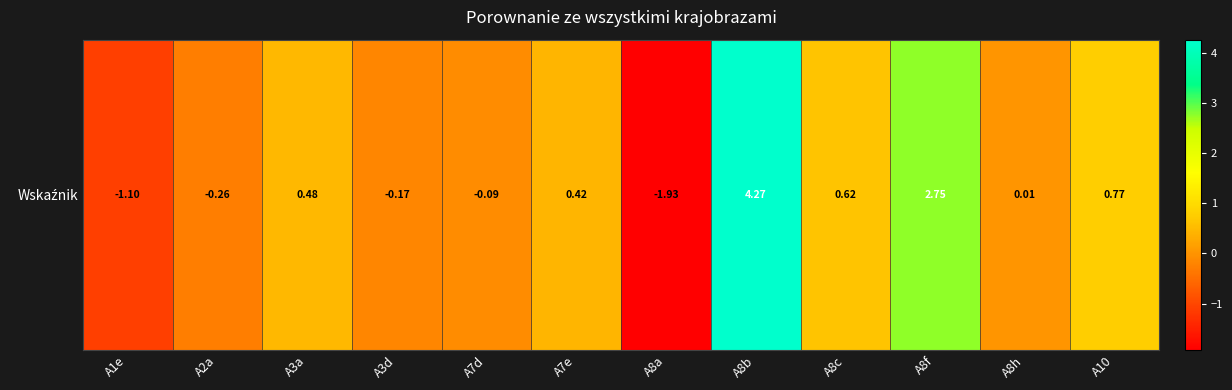

Is it true that the value at A8b is 4.3?

True